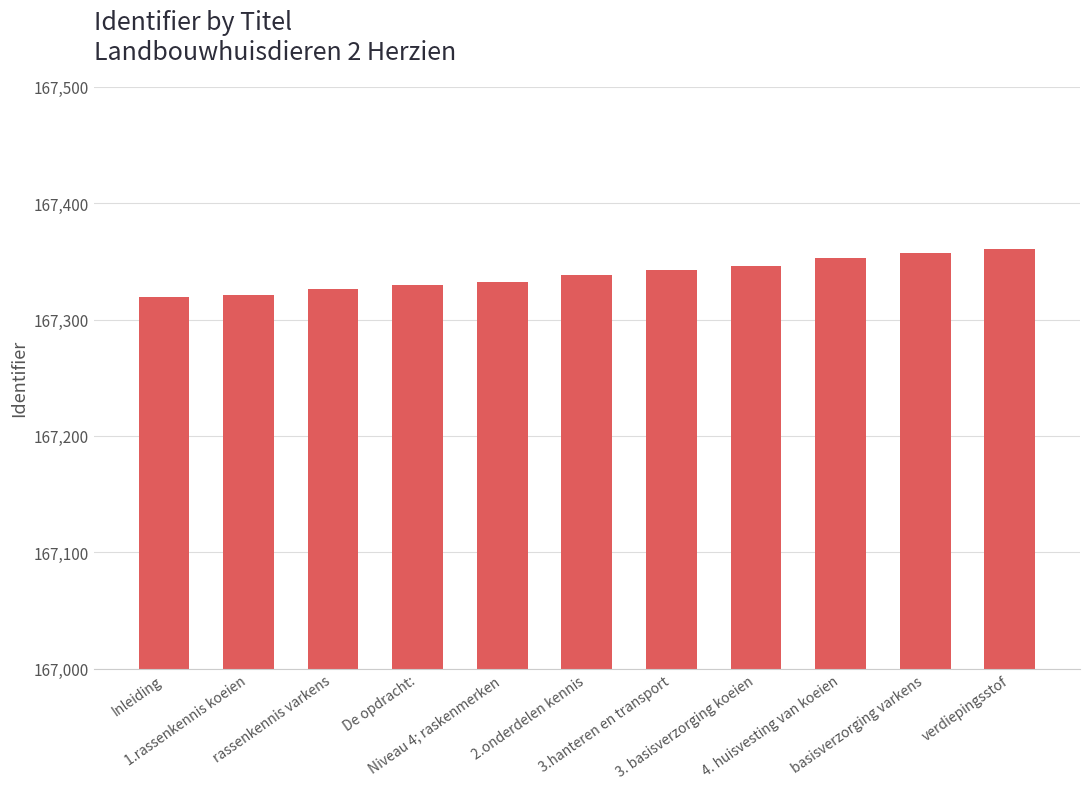

What is the smallest value displayed?

167319